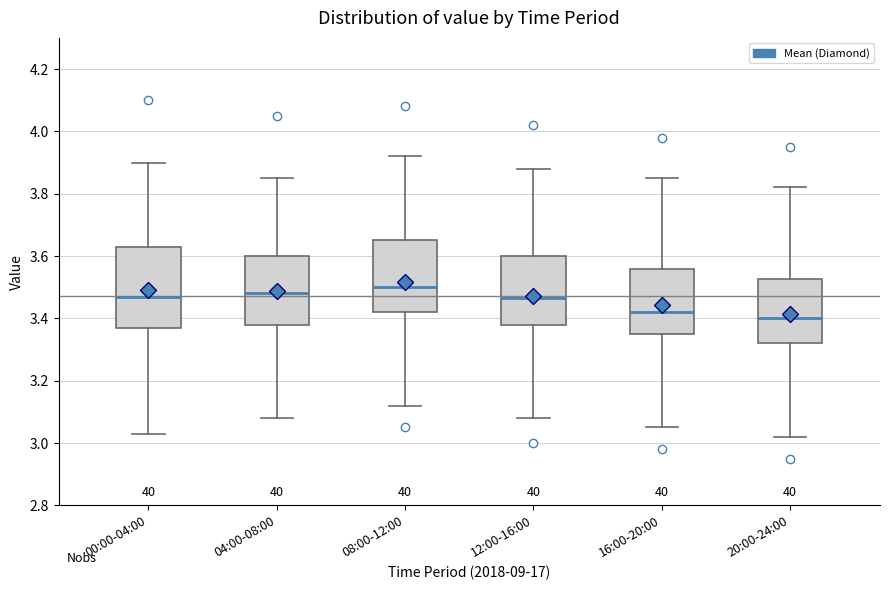

Reading left to right, transcribe this box plot: for each box, give where its median line is, the range the box spans, and where its two whiskers end, as read against the y-axis. The values are not printed on the chart, so give them approximately, as read against the axis.

00:00-04:00: median 3.48, box 3.38 to 3.64, whiskers 3.04 to 3.90
04:00-08:00: median 3.48, box 3.38 to 3.60, whiskers 3.08 to 3.86
08:00-12:00: median 3.50, box 3.42 to 3.66, whiskers 3.12 to 3.92
12:00-16:00: median 3.46, box 3.38 to 3.60, whiskers 3.08 to 3.88
16:00-20:00: median 3.42, box 3.36 to 3.56, whiskers 3.06 to 3.86
20:00-24:00: median 3.40, box 3.32 to 3.52, whiskers 3.02 to 3.82